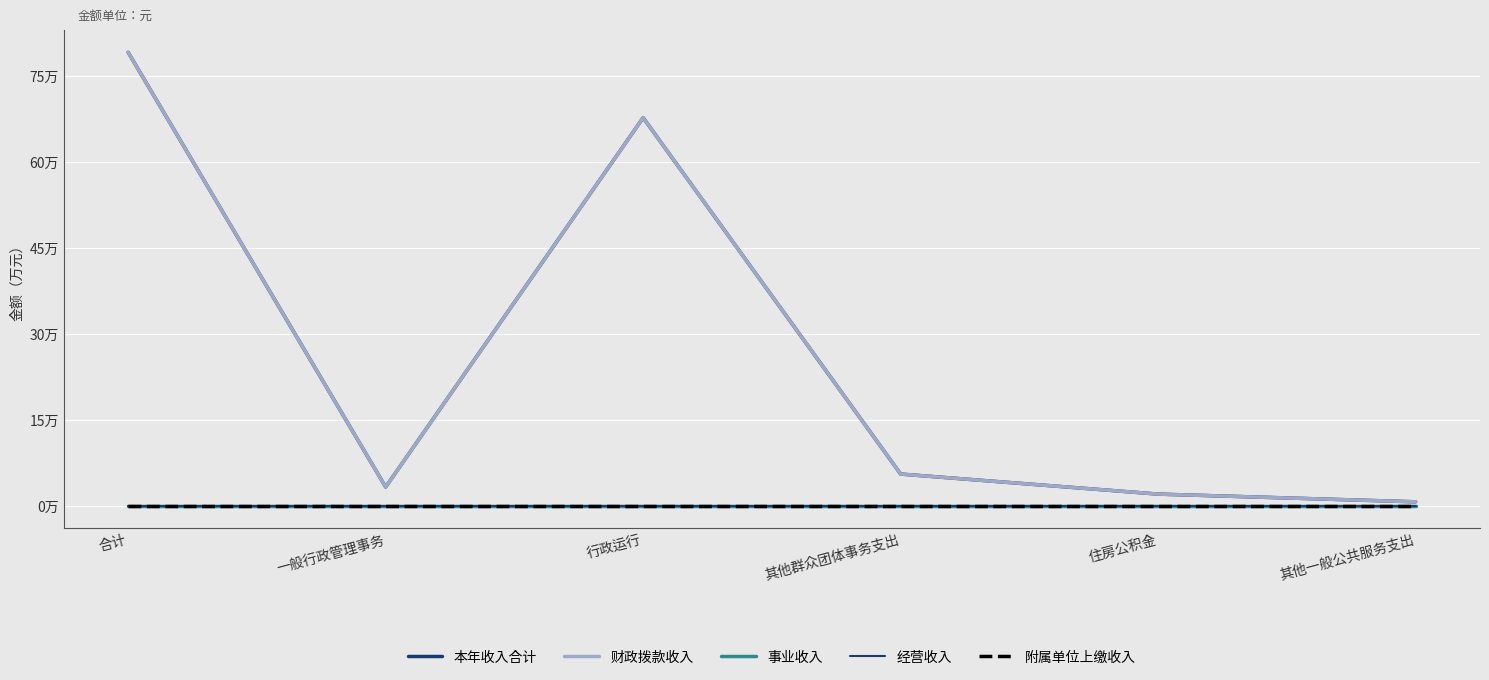

Which category has the lowest value across all series?

合计